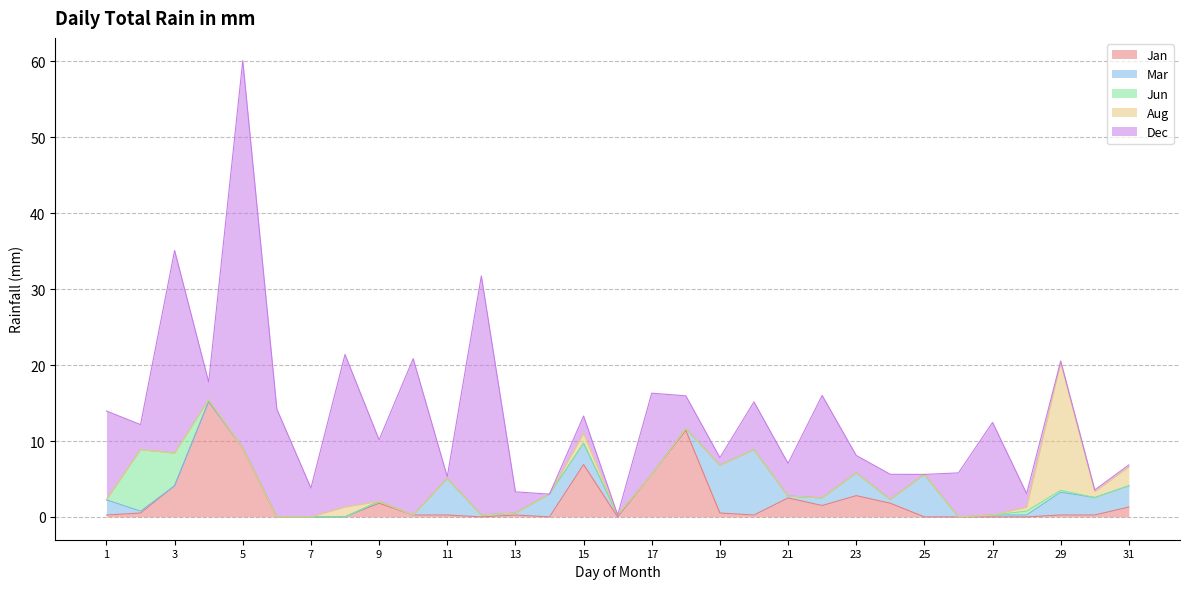

Which category has the highest value in the Jan series?

4